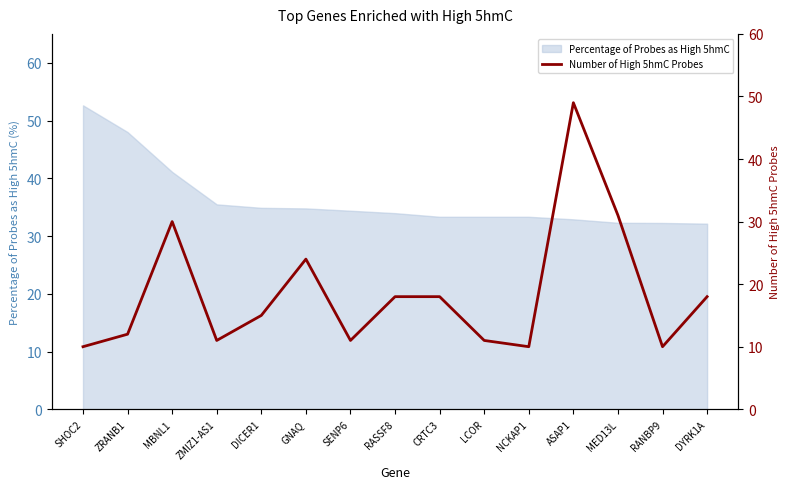

At which label is Percentage of Probes as High 5hmC closest to 42?

MBNL1